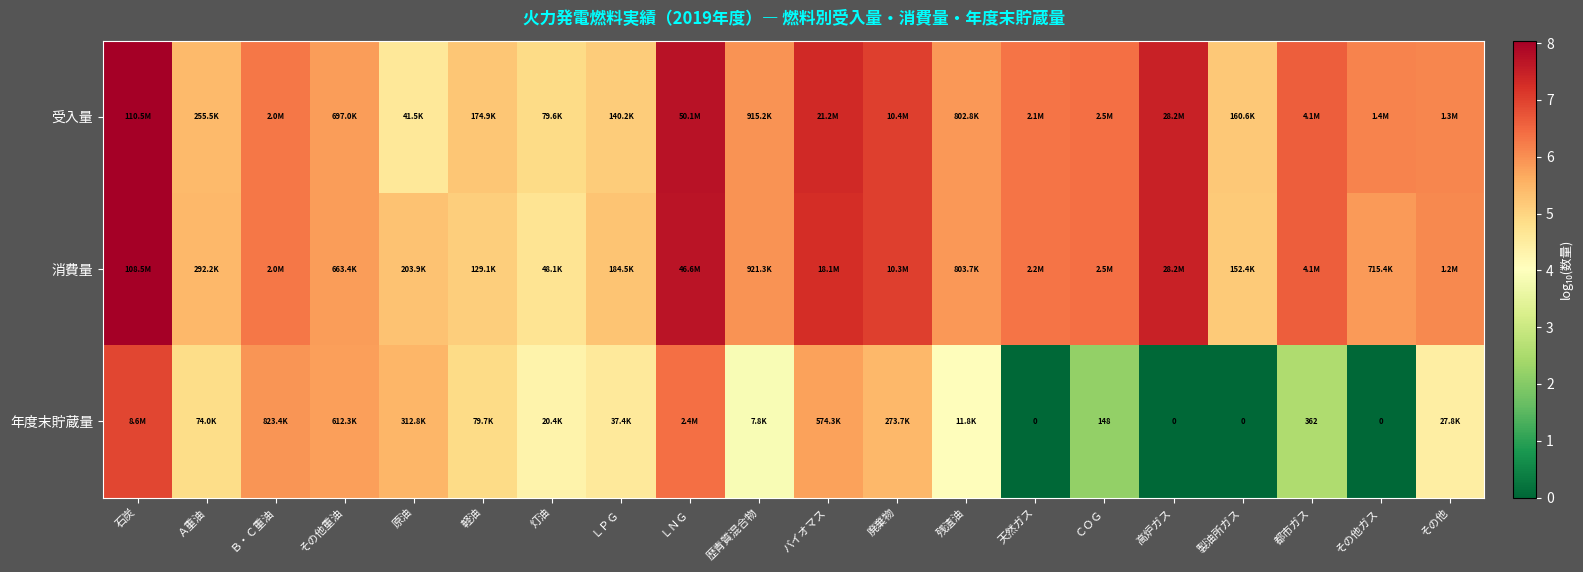

What is the approximate value of 受入量 at その他?

6.1